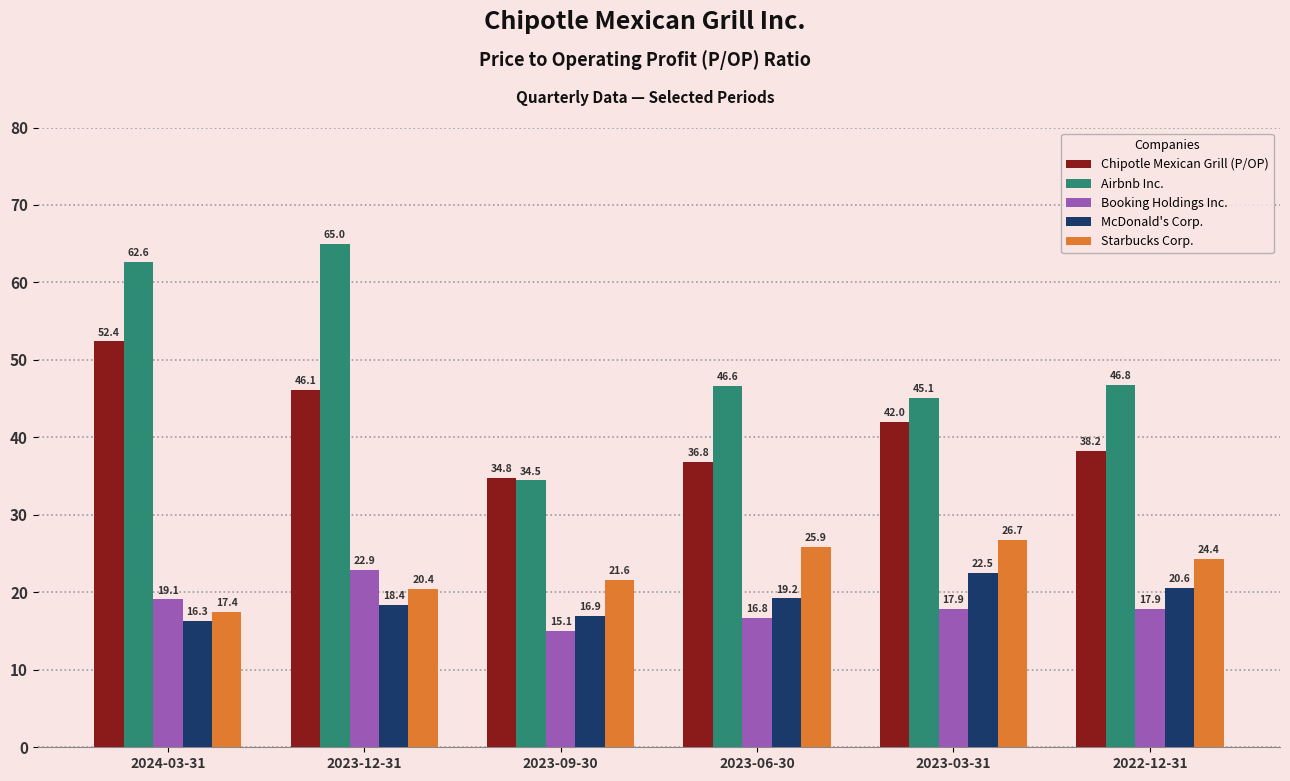

What is the difference between the highest and lowest values at 2023-03-31?

27.2